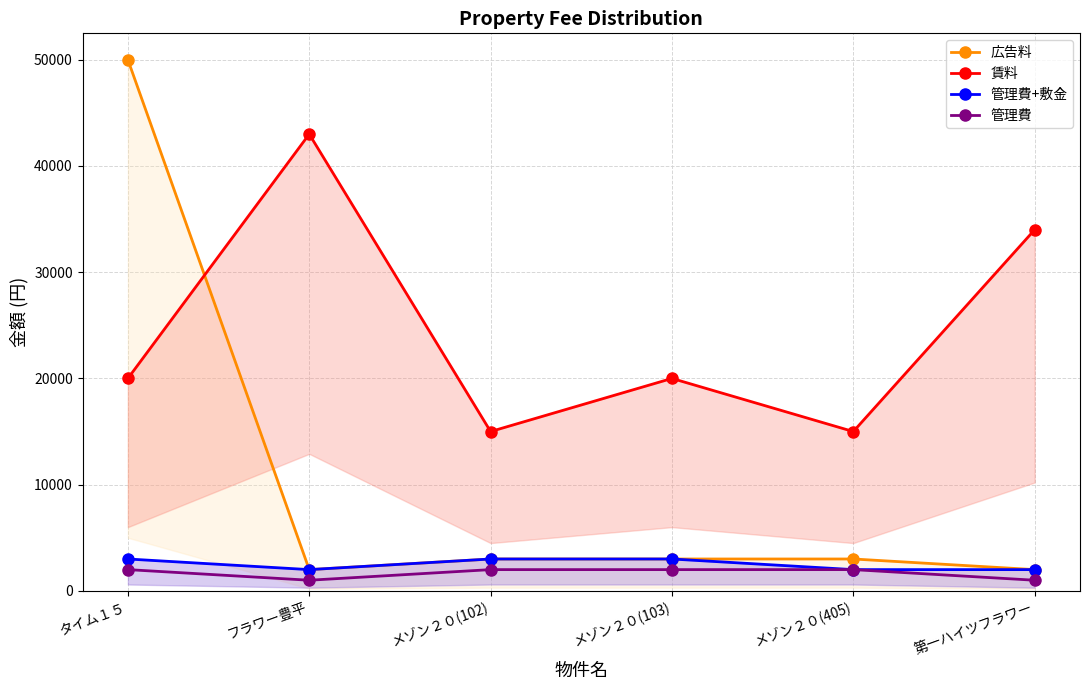

Reading right to left, what are all the values shown in this chart?

広告料: 第一ハイツフラワー=2000	メゾン２０(405)=3000	メゾン２０(103)=3000	メゾン２０(102)=3000	フラワー豊平=2000	タイム１５=50000
賃料: 第一ハイツフラワー=34000	メゾン２０(405)=15000	メゾン２０(103)=20000	メゾン２０(102)=15000	フラワー豊平=43000	タイム１５=20000
管理費+敷金: 第一ハイツフラワー=2000	メゾン２０(405)=2000	メゾン２０(103)=3000	メゾン２０(102)=3000	フラワー豊平=2000	タイム１５=3000
管理費: 第一ハイツフラワー=1000	メゾン２０(405)=2000	メゾン２０(103)=2000	メゾン２０(102)=2000	フラワー豊平=1000	タイム１５=2000